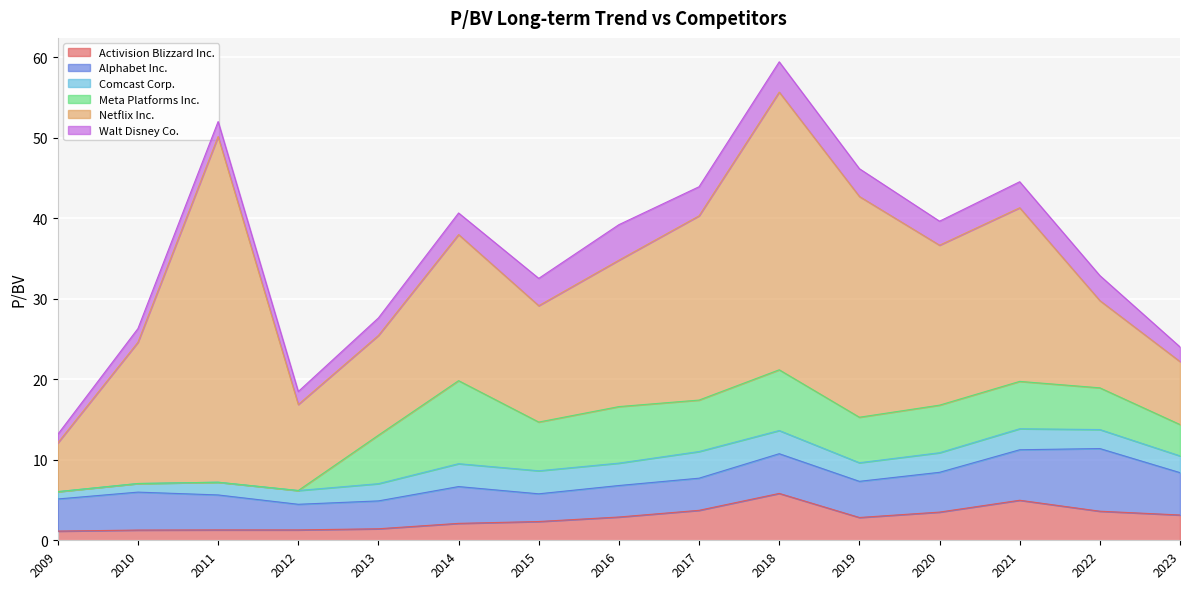

How many data points in Alphabet Inc. are less than 4?

6